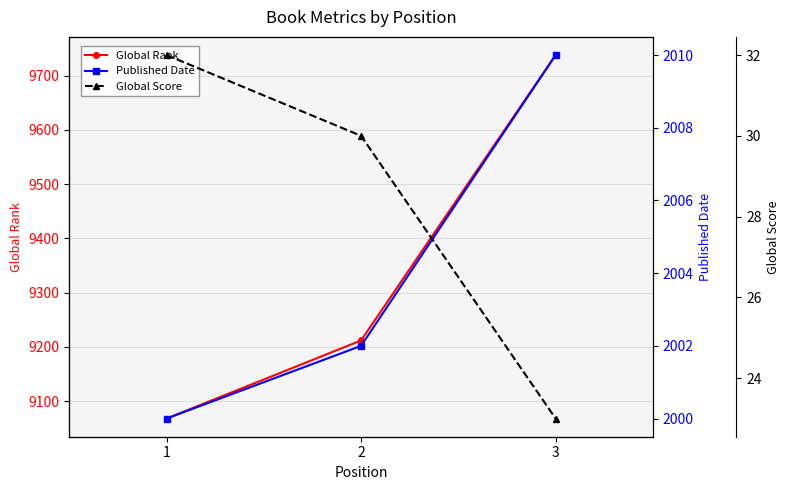

The value of Published Date at 1 is 451. True or false?

False